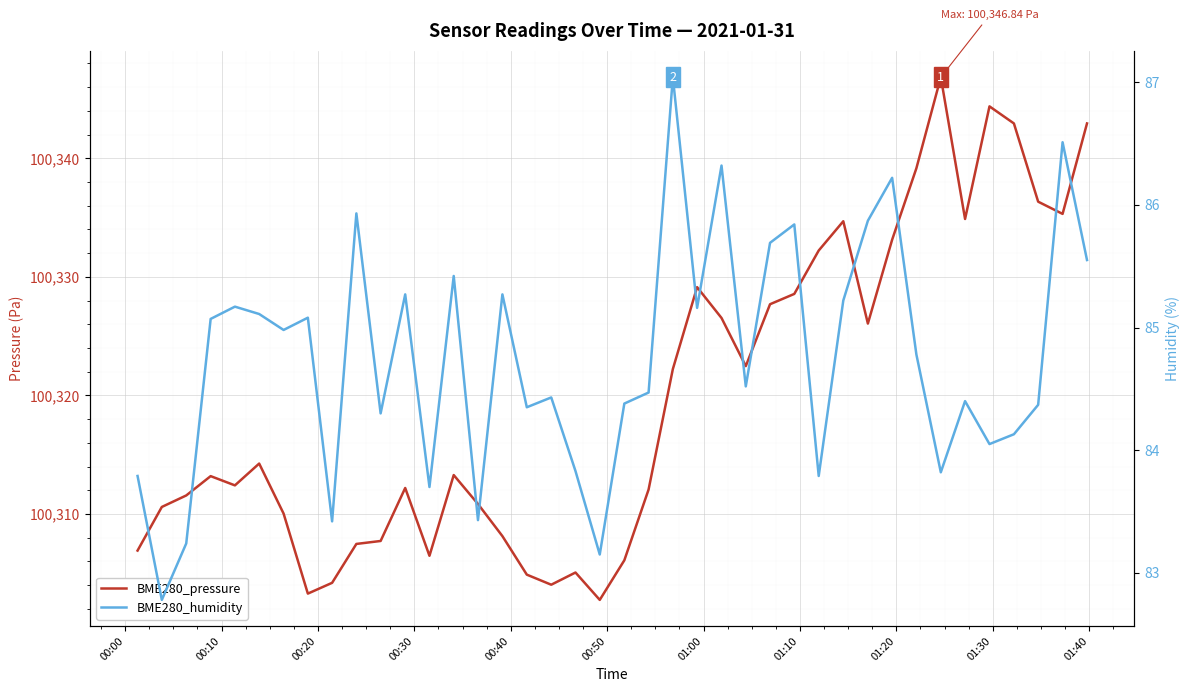

How many lines are shown in the chart?

2